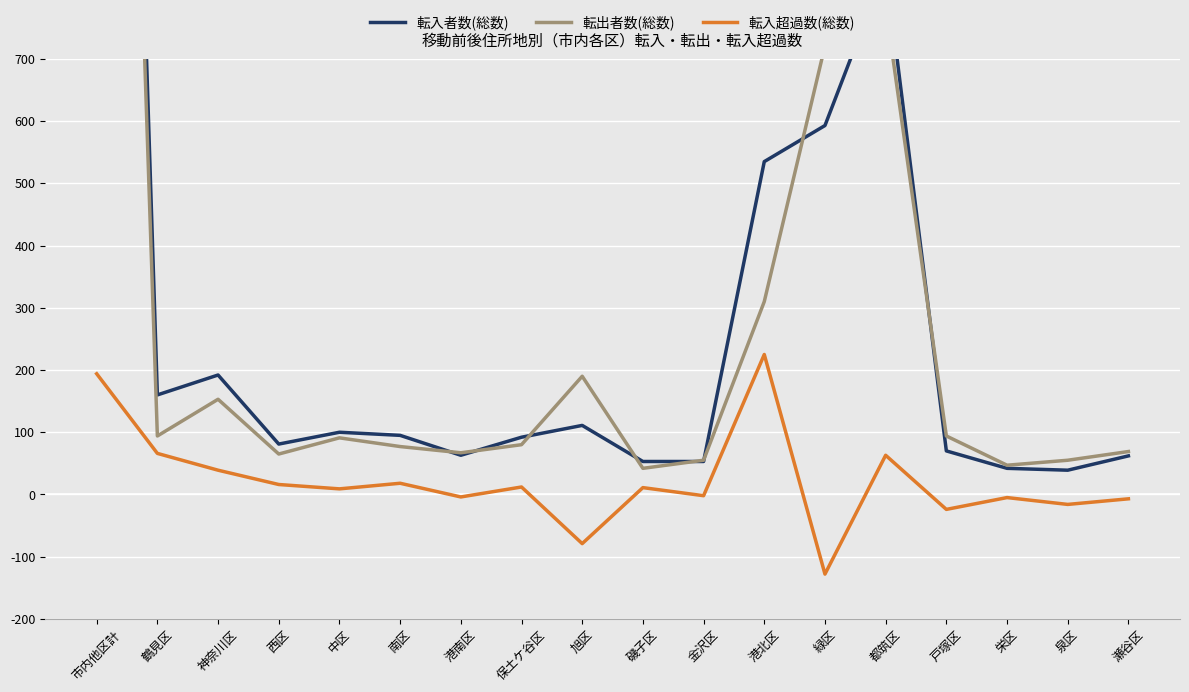

At which category is the sum across all series the highest?

市内他区計